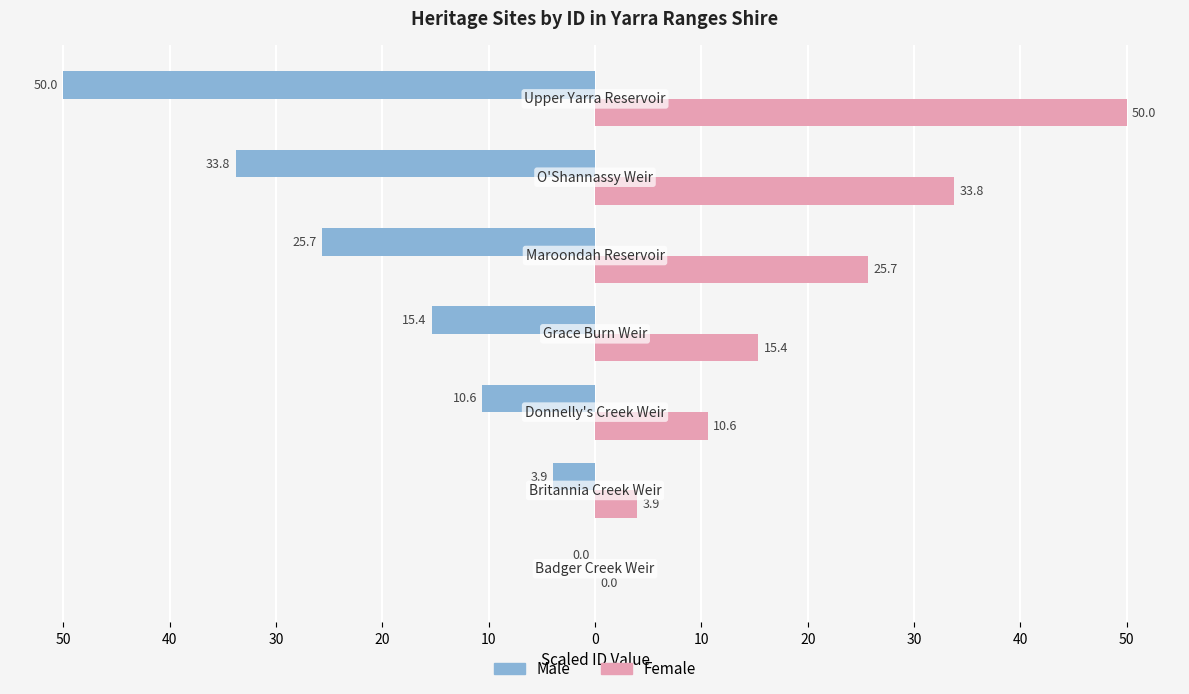

Rank the series by their average value, from highest to lowest.

Female, Male